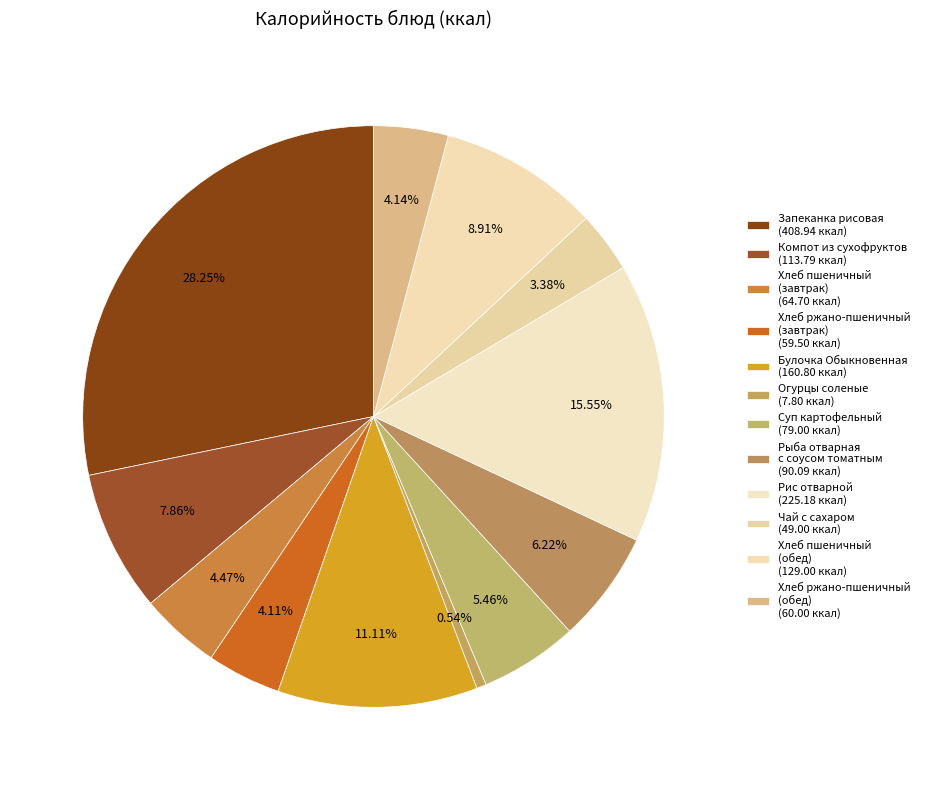

Which category has the biggest portion of the pie?

Запеканка рисовая с творогом и повидлом